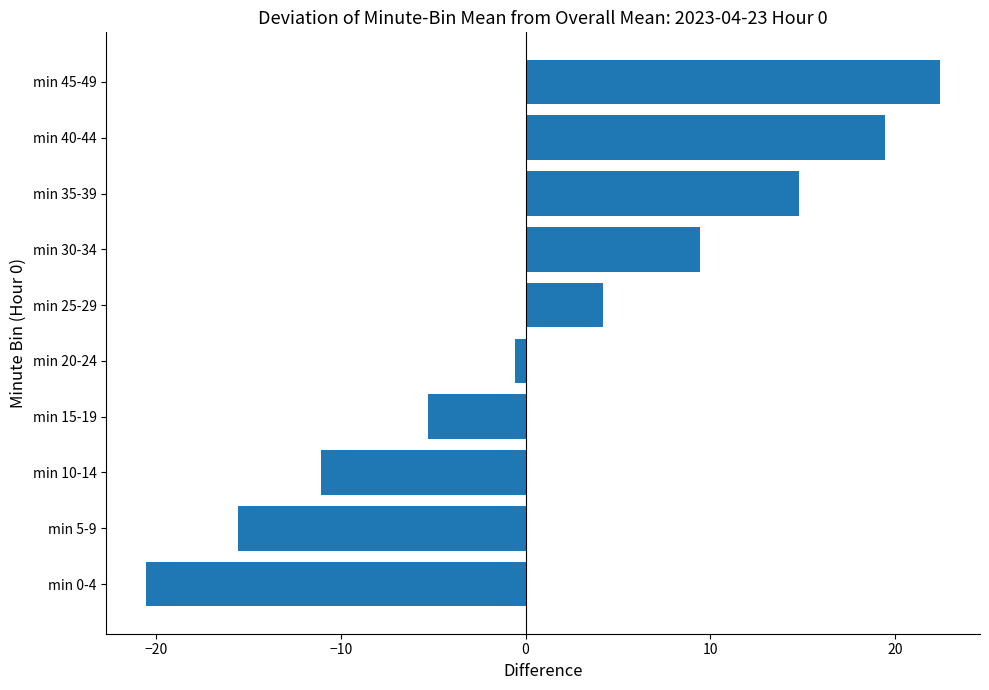

The value at min 35-39 is 19.6. True or false?

False